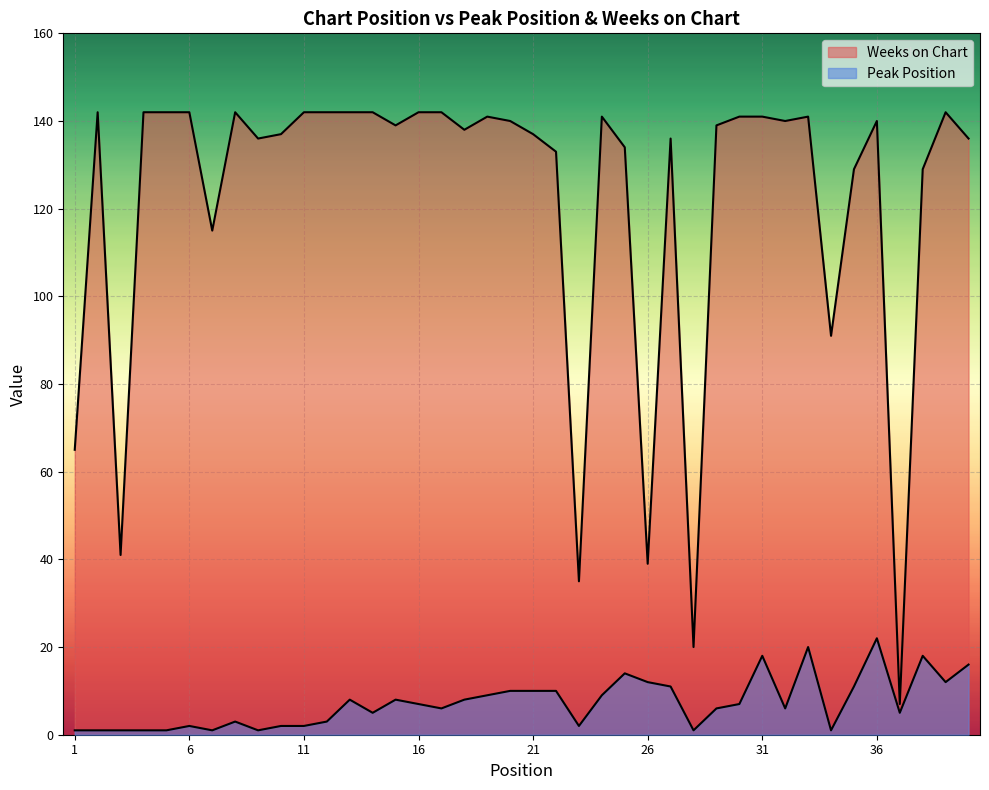

List the series in order of their peak value, highest first.

Weeks on Chart, Peak Position